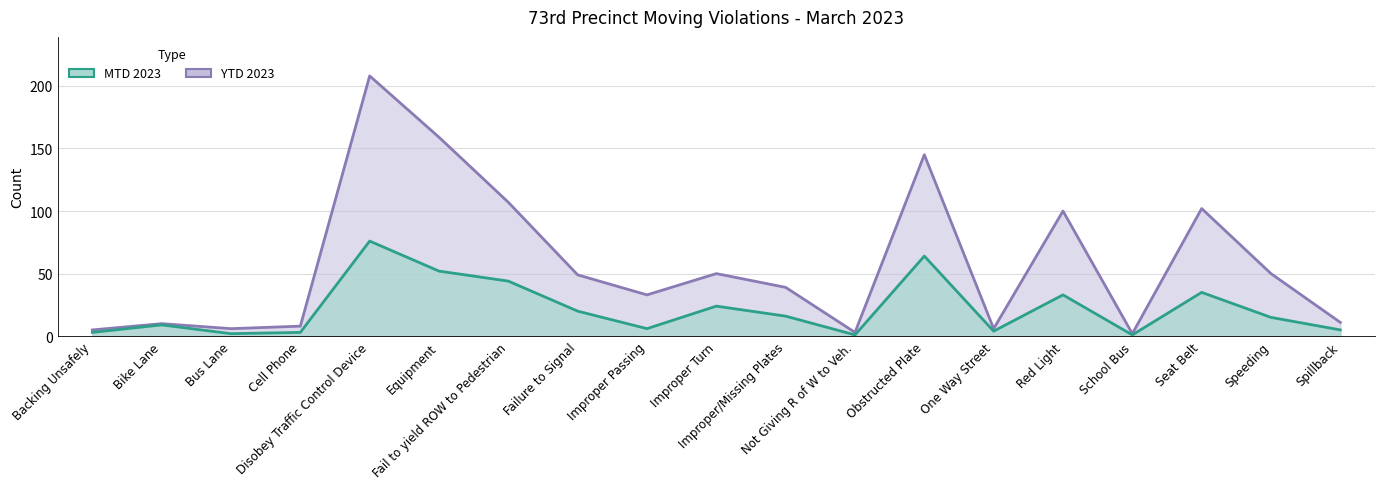

Reading right to left, what are all the values shown in this chart?

MTD 2023: Spillback=5	Speeding=15	Seat Belt=35	School Bus=1	Red Light=33	One Way Street=4	Obstructed Plate=64	Not Giving R of W to Veh.=1	Improper/Missing Plates=16	Improper Turn=24	Improper Passing=6	Failure to Signal=20	Fail to yield ROW to Pedestrian=44	Equipment=52	Disobey Traffic Control Device=76	Cell Phone=3	Bus Lane=2	Bike Lane=9	Backing Unsafely=3
YTD 2023: Spillback=11	Speeding=50	Seat Belt=102	School Bus=2	Red Light=100	One Way Street=6	Obstructed Plate=145	Not Giving R of W to Veh.=3	Improper/Missing Plates=39	Improper Turn=50	Improper Passing=33	Failure to Signal=49	Fail to yield ROW to Pedestrian=107	Equipment=159	Disobey Traffic Control Device=208	Cell Phone=8	Bus Lane=6	Bike Lane=10	Backing Unsafely=5